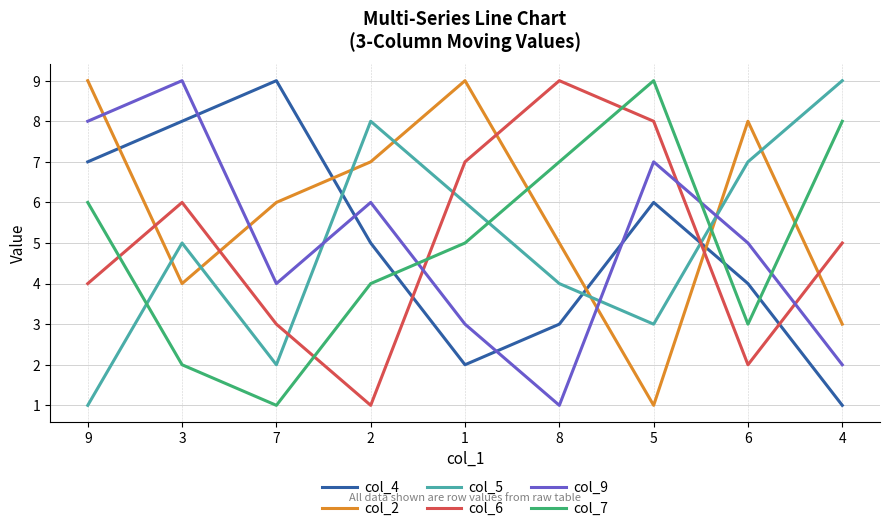

How many lines are shown in the chart?

6